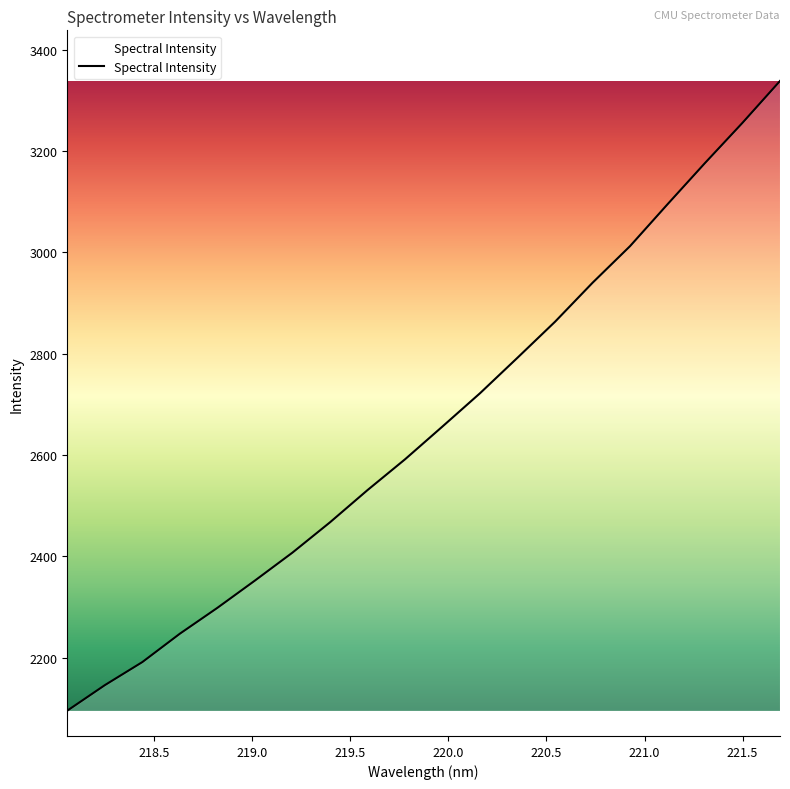

What is the smallest value displayed?

2095.2